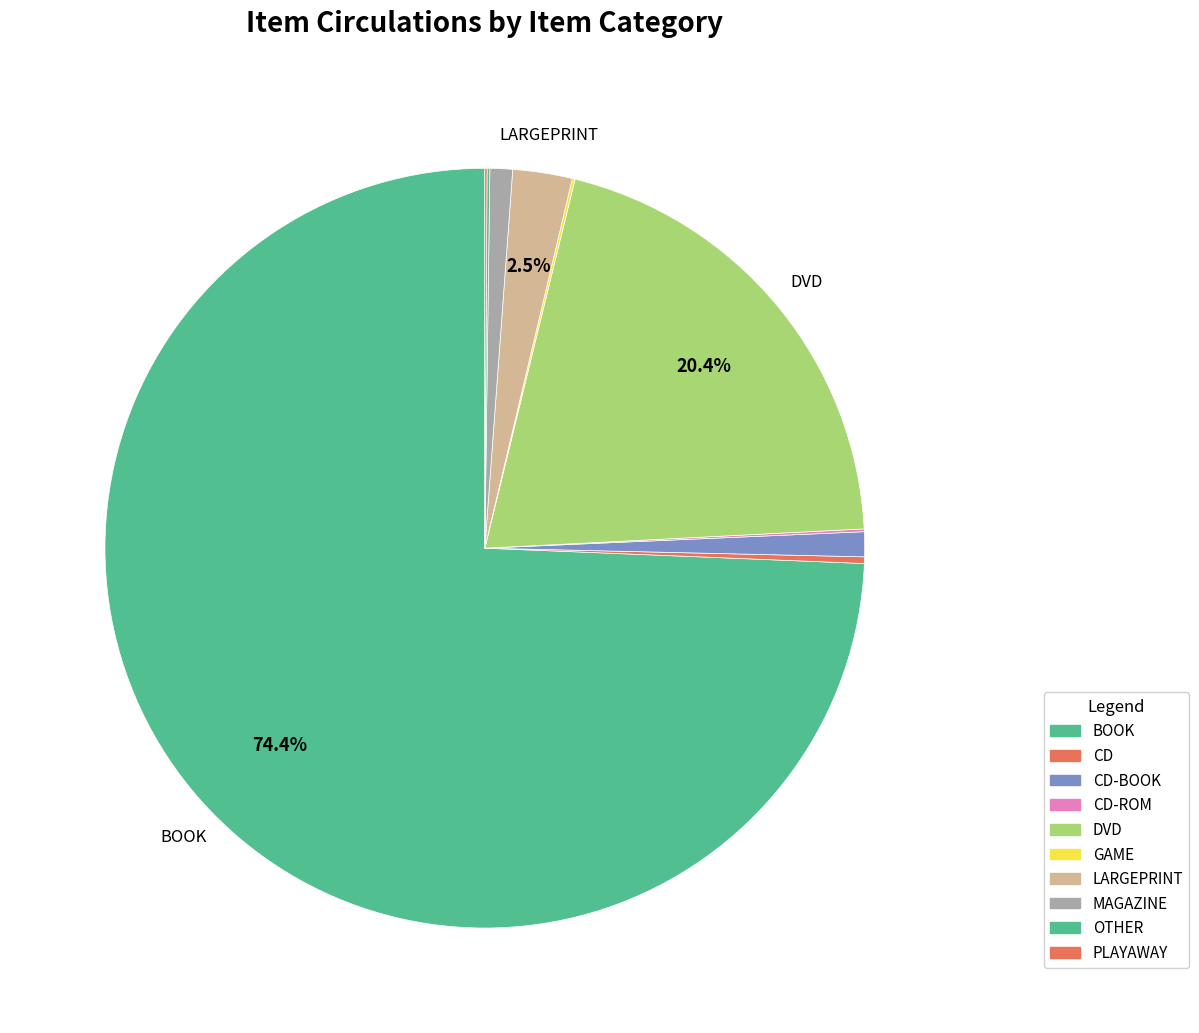

What is the ratio of the value at CD to the value at GAME?

2.4